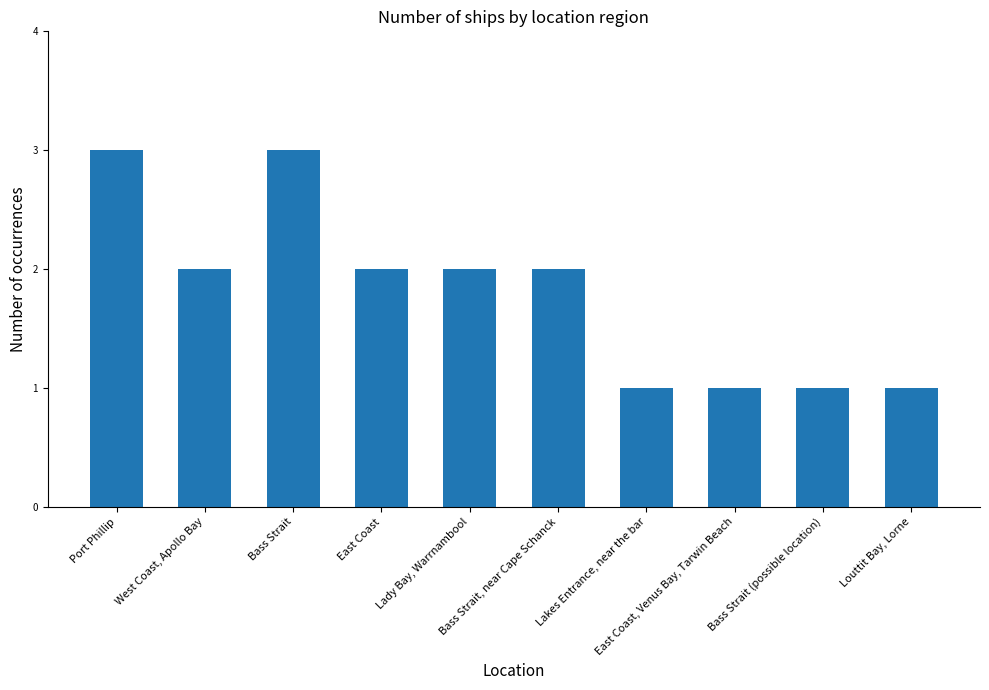

What is the sum of all values?

18